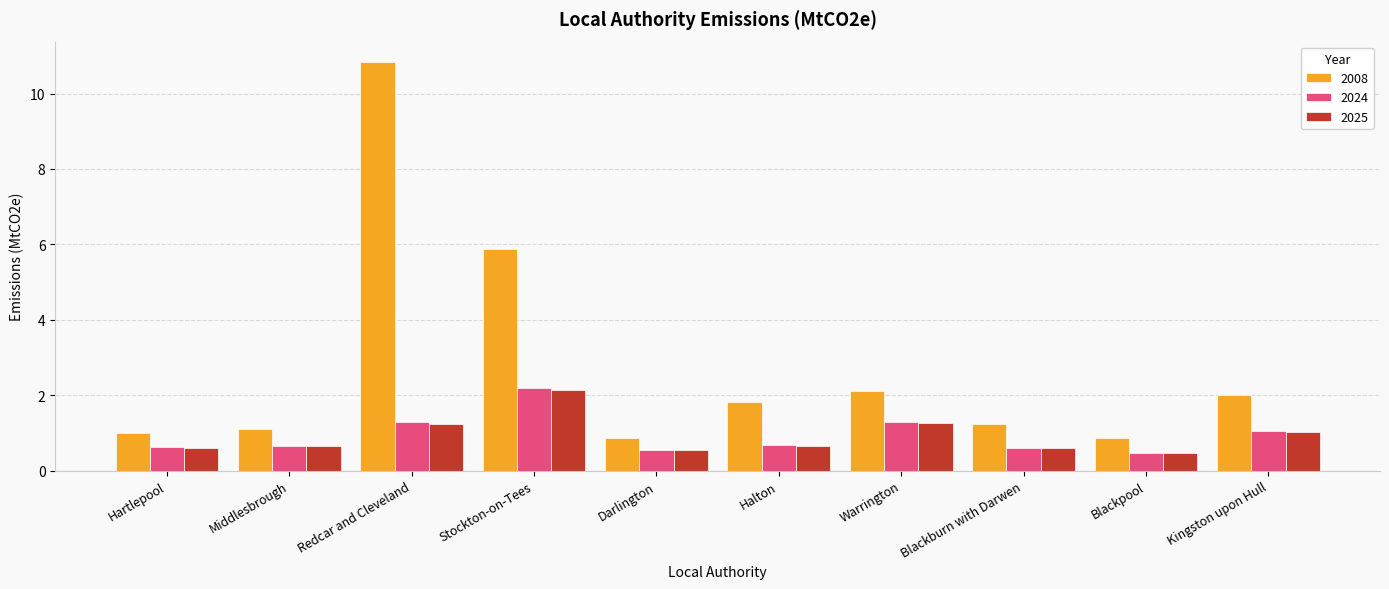

What is the approximate value of 2024 at Darlington?

0.6